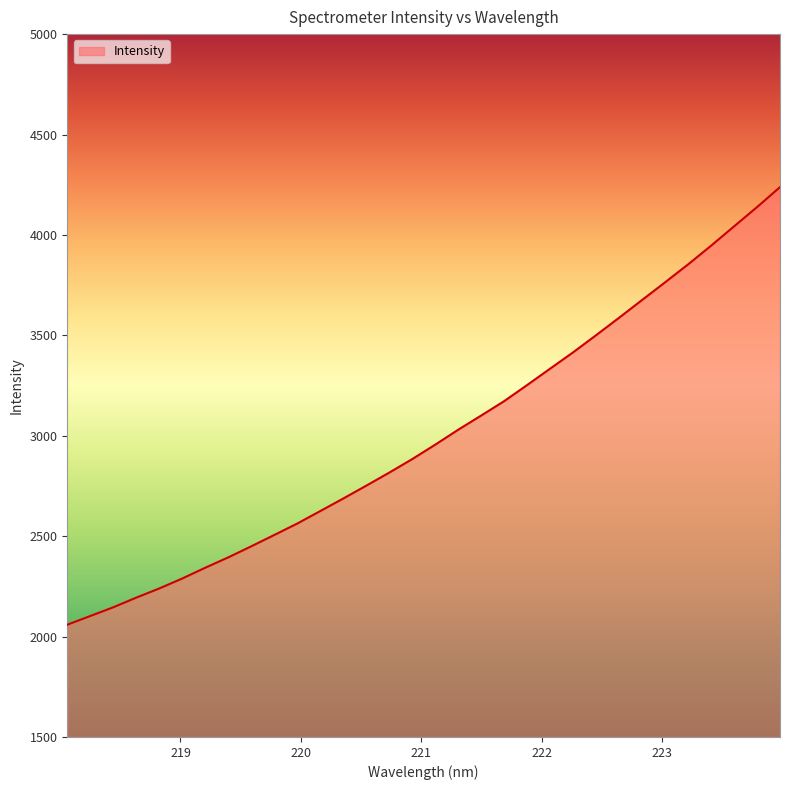

How many distinct data groups are displayed?

1